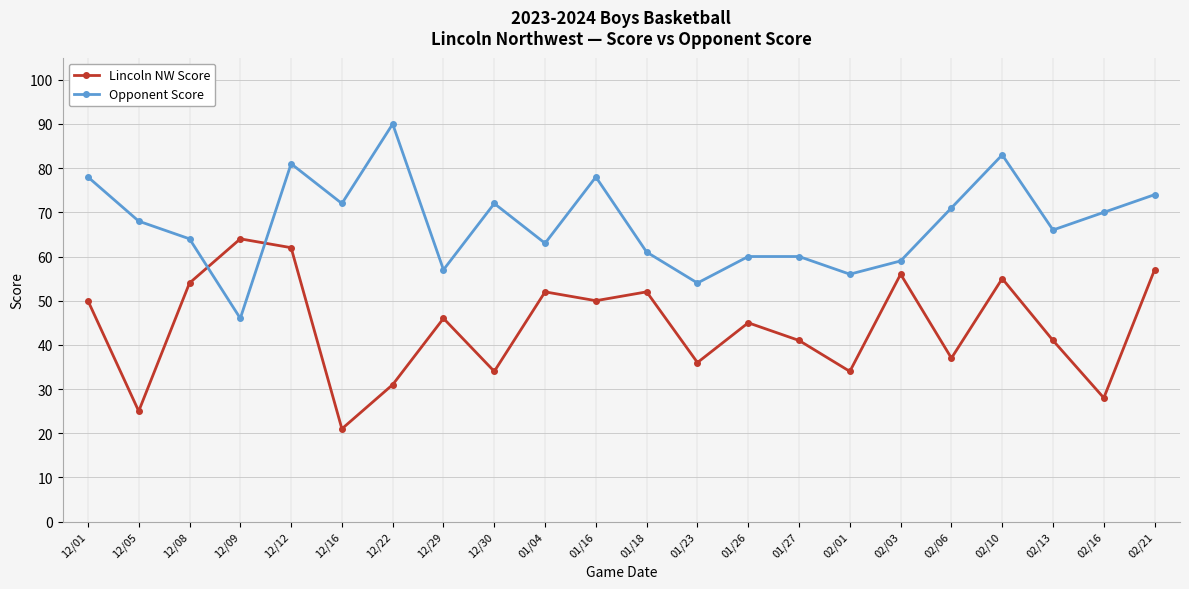

What is the label of the 3rd point from the right?

02/13